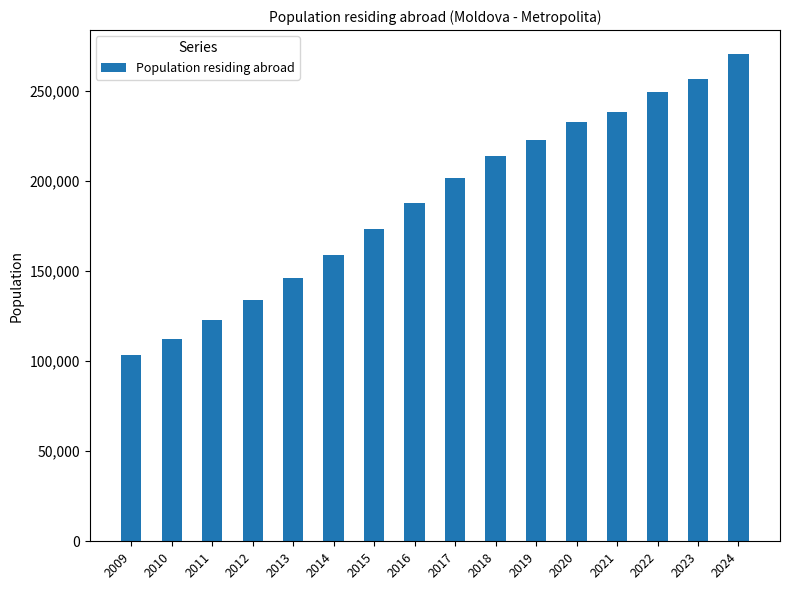

Reading right to left, transcribe all the data shown in this chart.

270124	256633	249449	238306	232453	222734	213842	201654	187951	173050	158671	146049	133654	122992	112502	103269